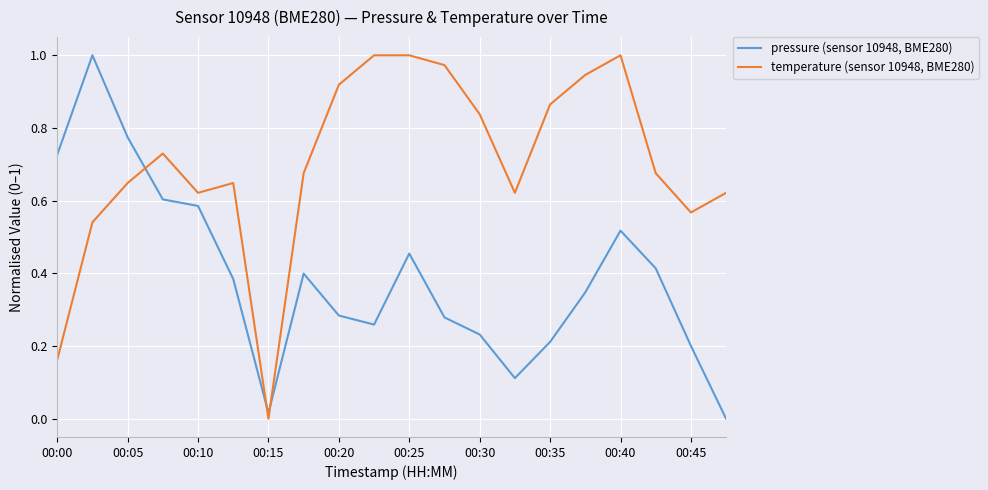

What are all the series names shown in the legend?

pressure (sensor 10948, BME280), temperature (sensor 10948, BME280)